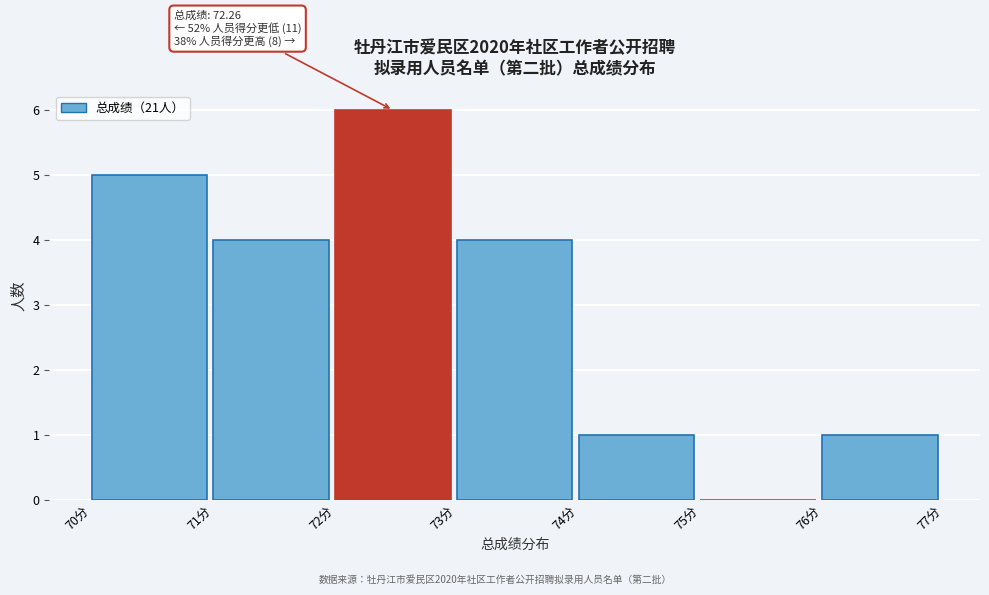

Over which range of the x-axis is the bar tallest?

72 to 73